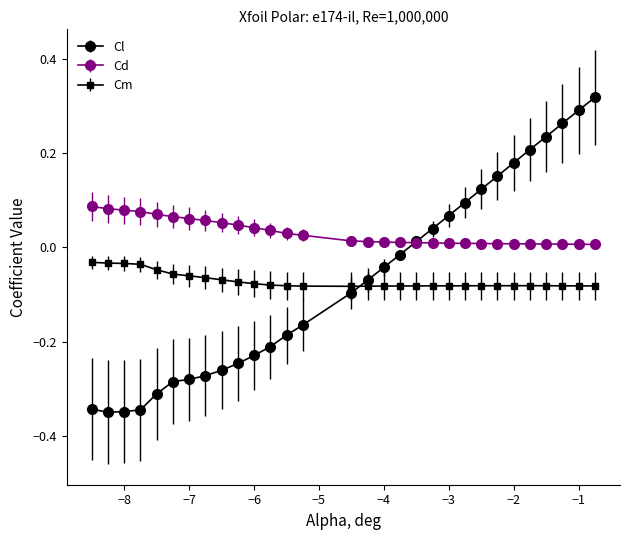

Which series has the largest total across all categories?

Cd